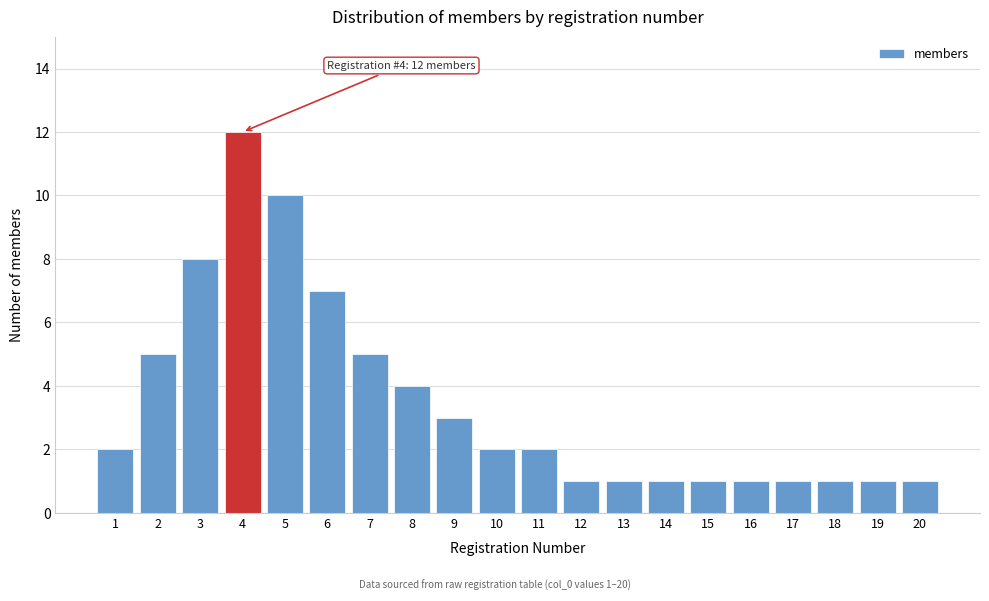

Reading left to right, list all the values displayed in this chart.

1=2	2=5	3=8	4=12	5=10	6=7	7=5	8=4	9=3	10=2	11=2	12=1	13=1	14=1	15=1	16=1	17=1	18=1	19=1	20=1